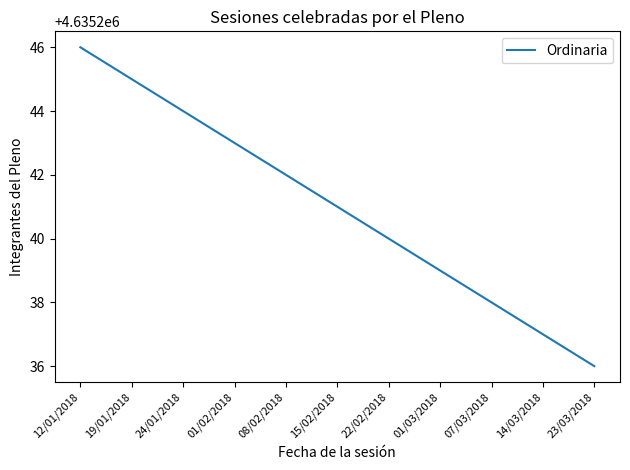

Where does the data first go above 4635241?

12/01/2018